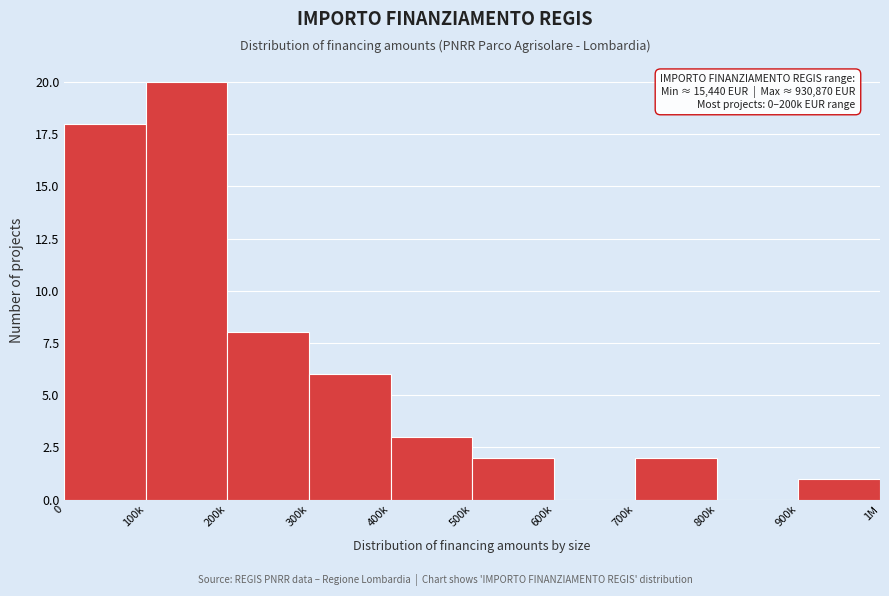

At which category does the chart reach its peak across all series?

100k